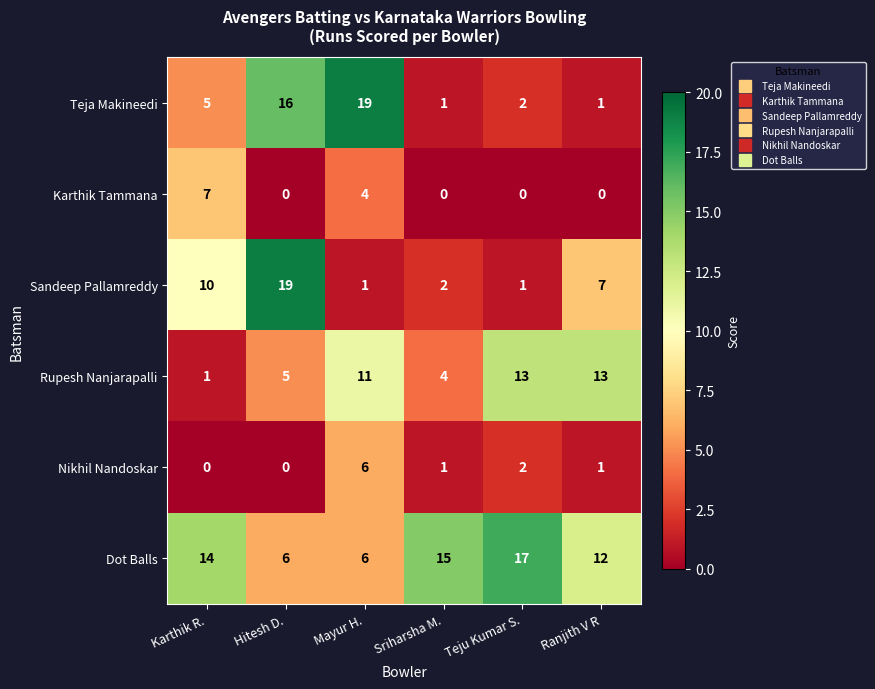

What is the difference between the highest and lowest values at Hitesh D.?

19